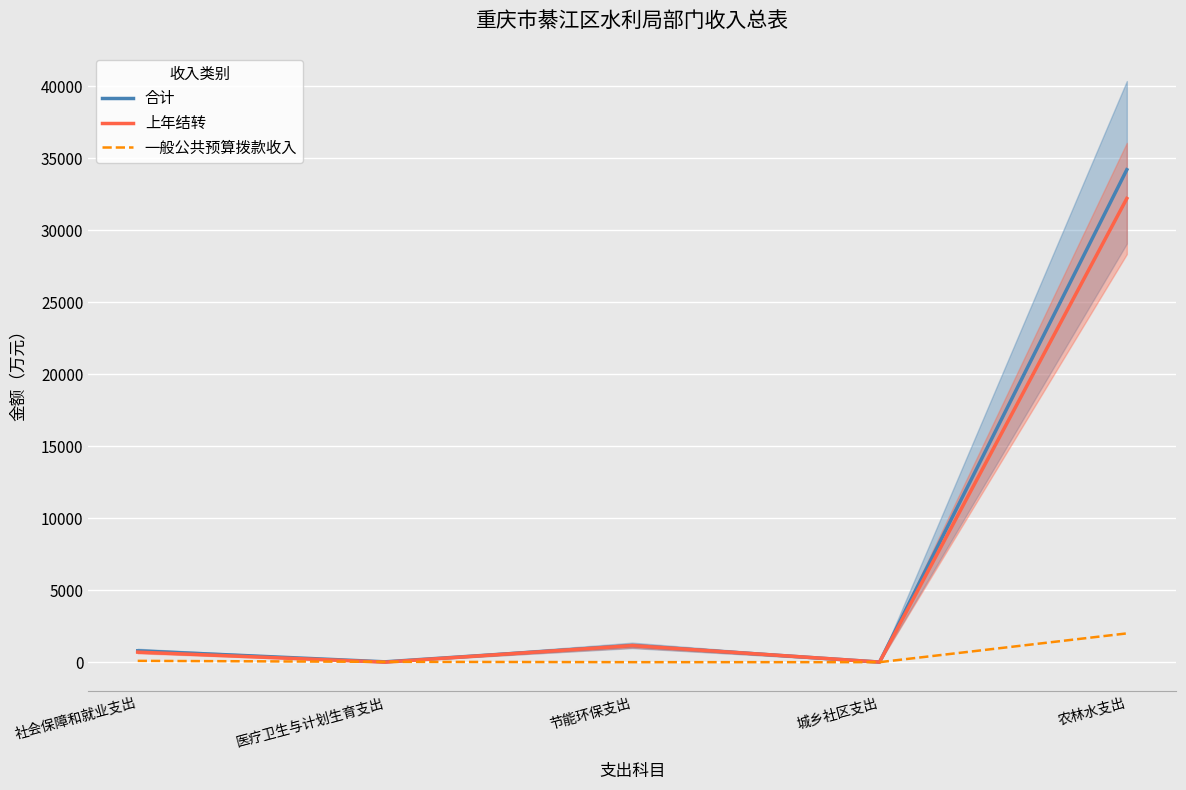

What value does the 上年结转 series have at 农林水支出?

32209.4